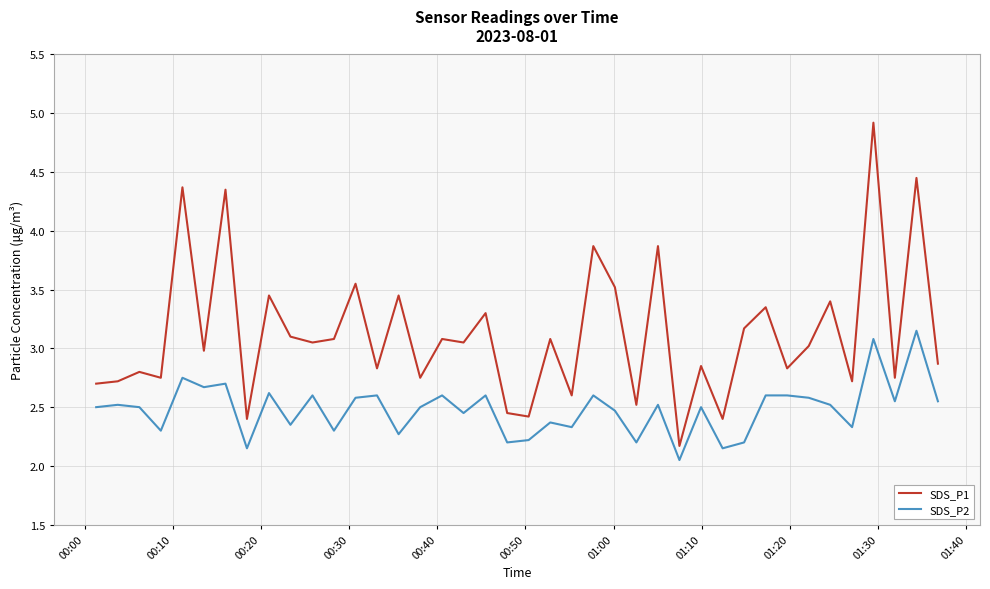

What is the lowest value of the SDS_P1 series?

2.2